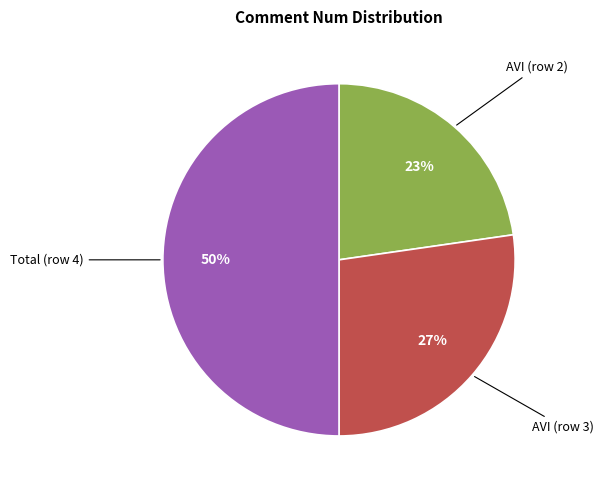

To the nearest percent, what is the average slice percentage?

33%